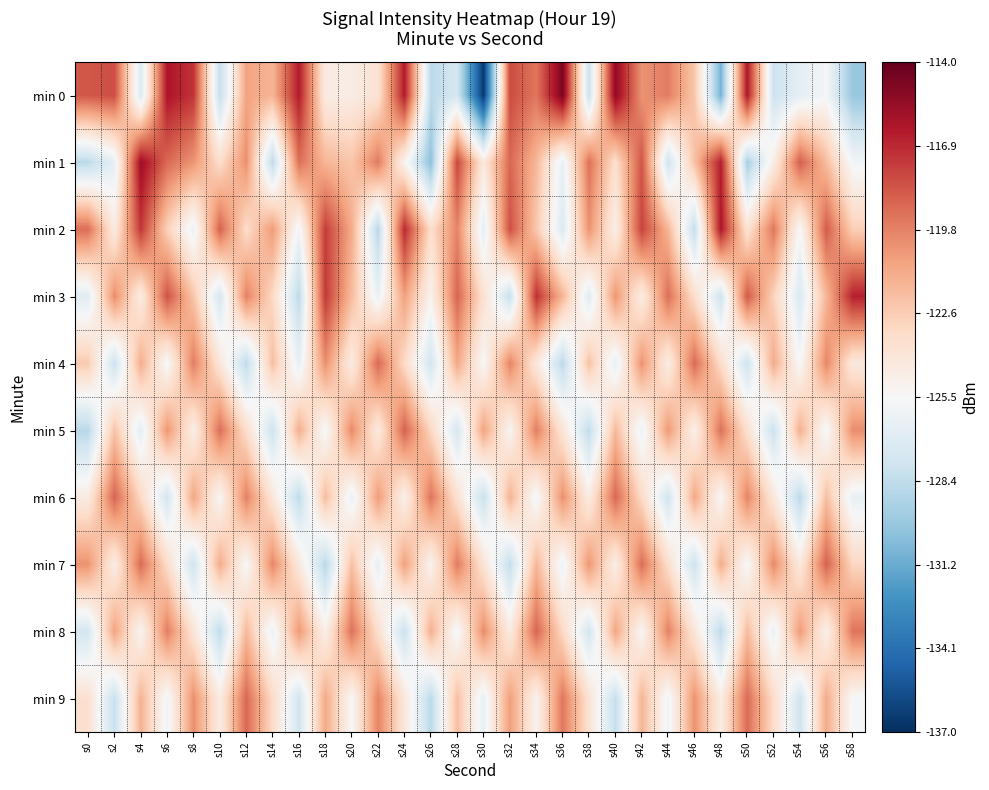

Count the number of categories in the chart.

30